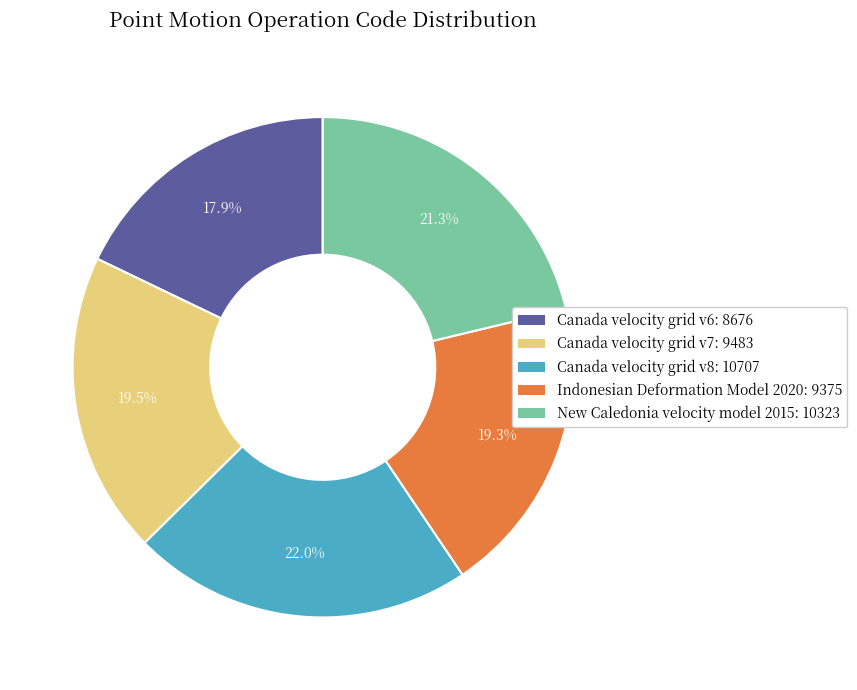

To the nearest percent, what portion does New Caledonia velocity model 2015 represent?

21%